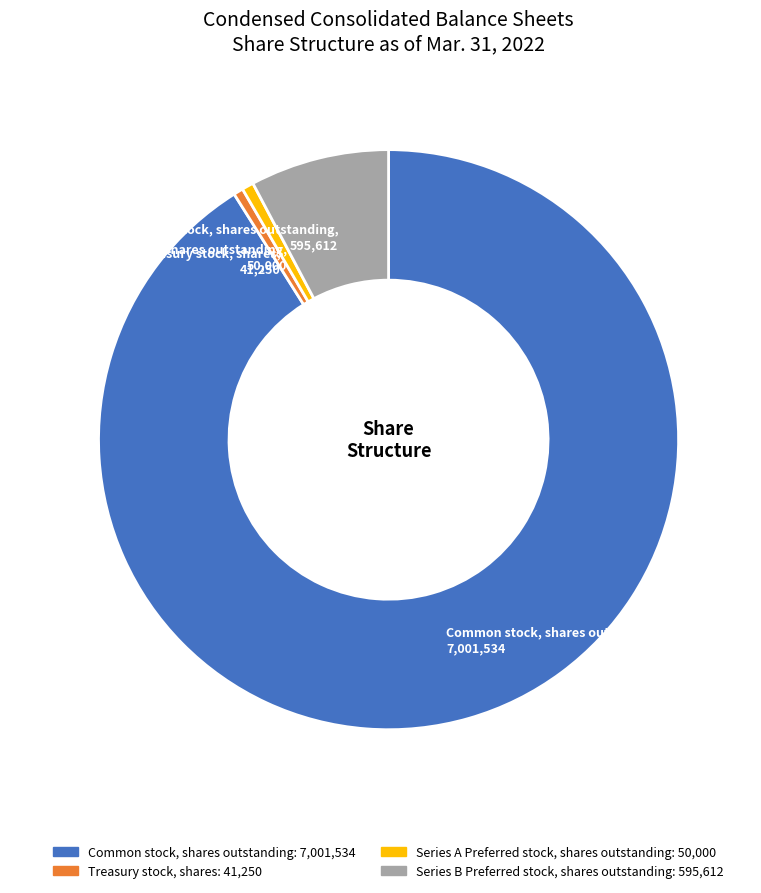

Which slice is the largest?

Common stock, shares outstanding